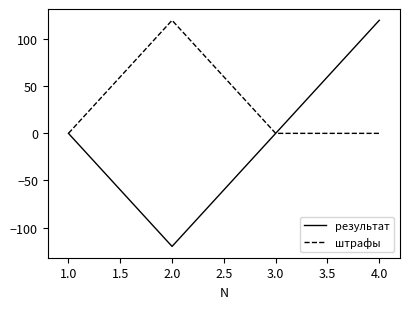

What are all the series names shown in the legend?

результат, штрафы